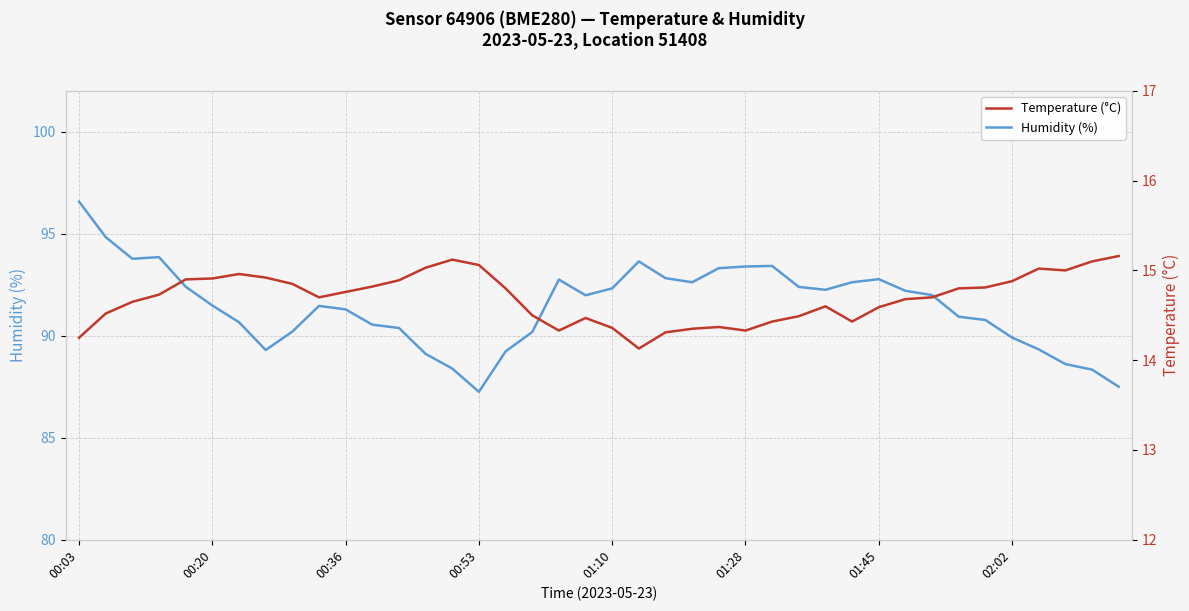

Where does the Humidity (%) series first go above 91?

00:03